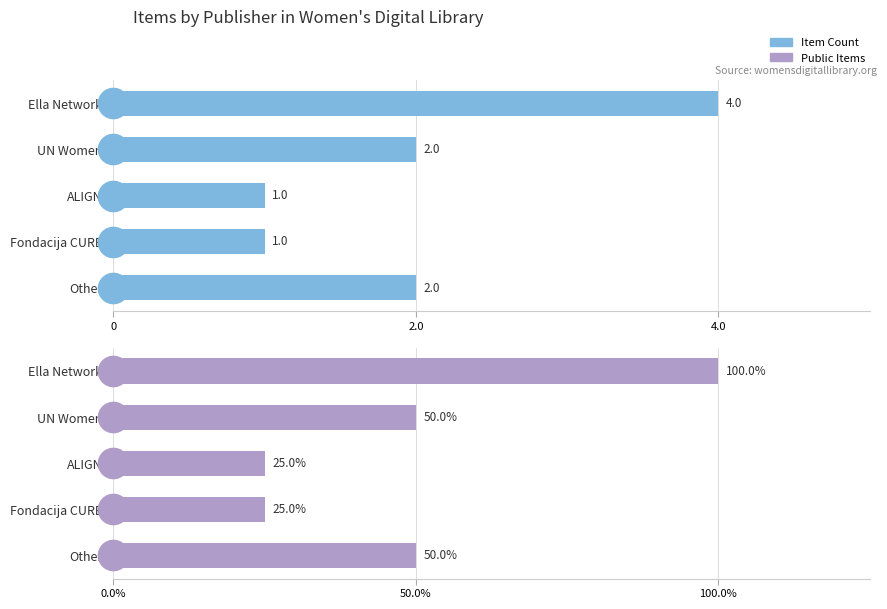

What position from the left is UN Women?

2